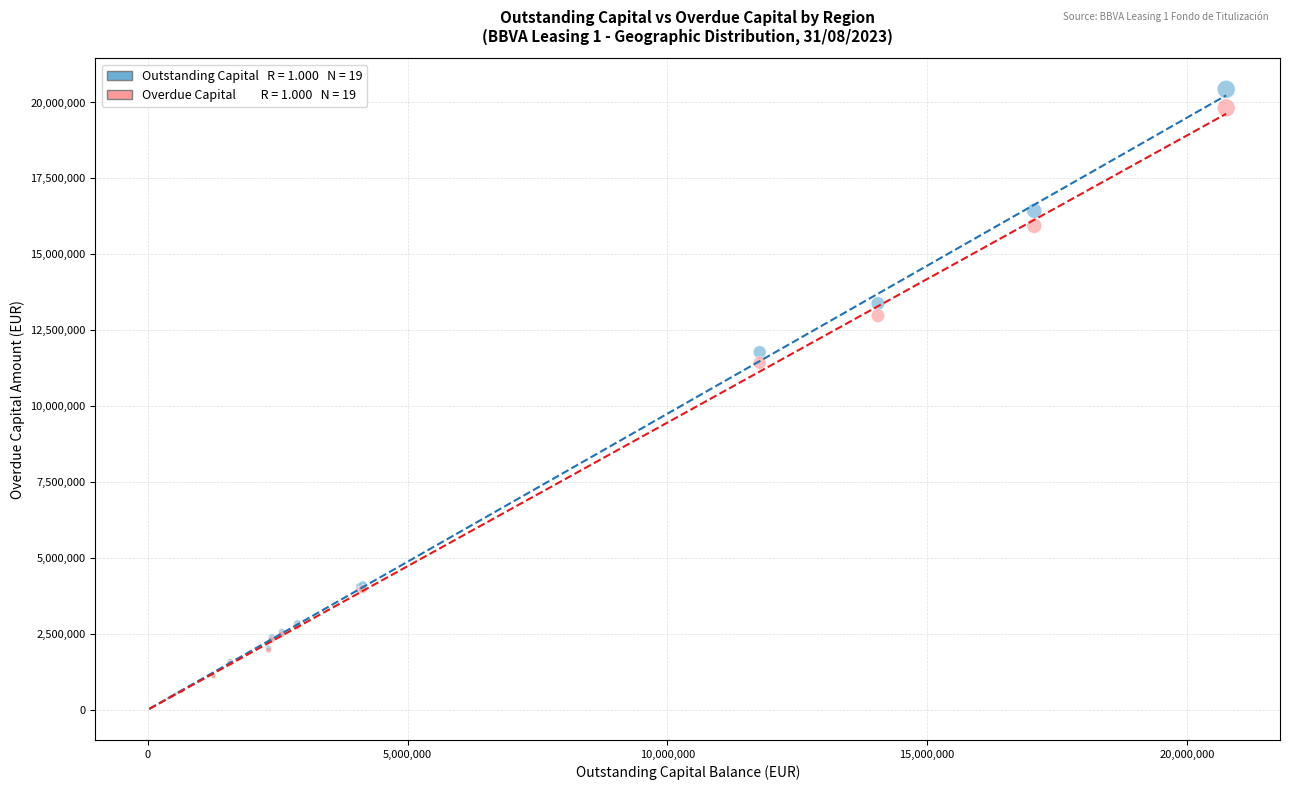

Across all series, what Y value is closest to 10231112?

11425045.6